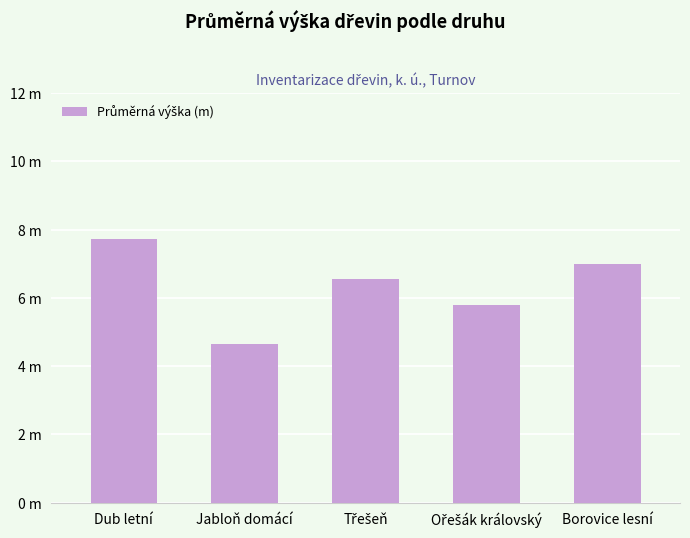

Does the chart contain any negative values?

No